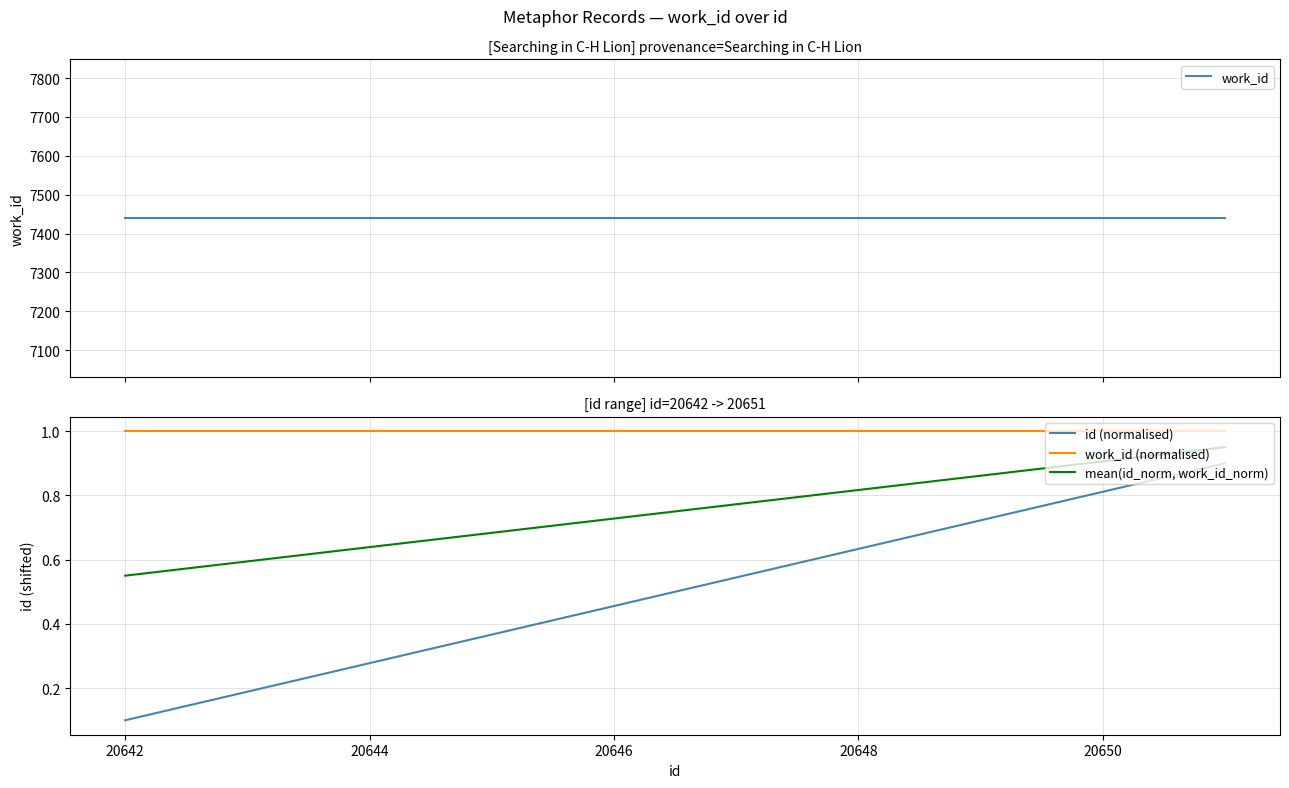

True or false: work_id (normalised) and mean(id_norm, work_id_norm) cross at least once.

False